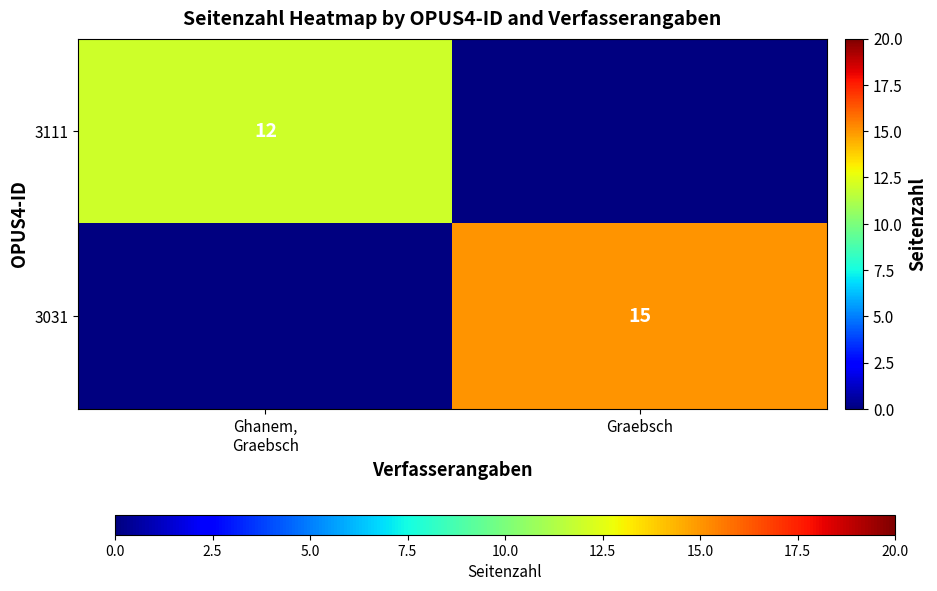

At which label does 3031 reach its peak?

Ghanem, Graebsch